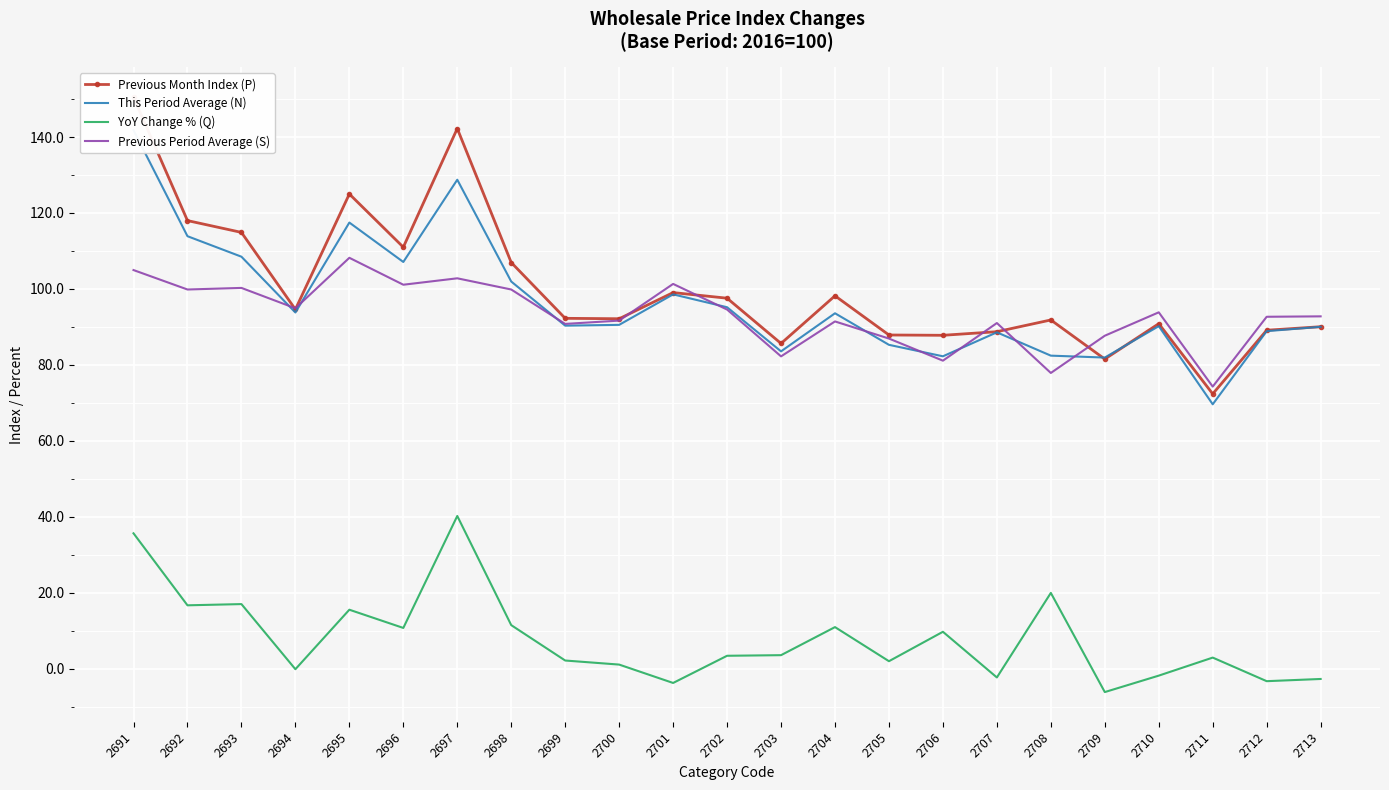

What value does the Previous Period Average (S) series have at 2704?

91.4